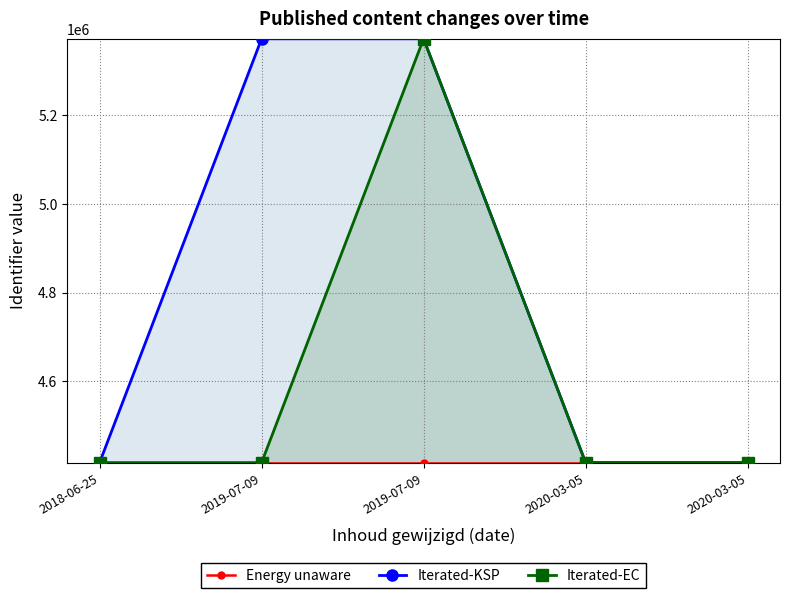

At 2019-07-09, list the series in order from smallest to largest.

Energy unaware, Iterated-EC, Iterated-KSP